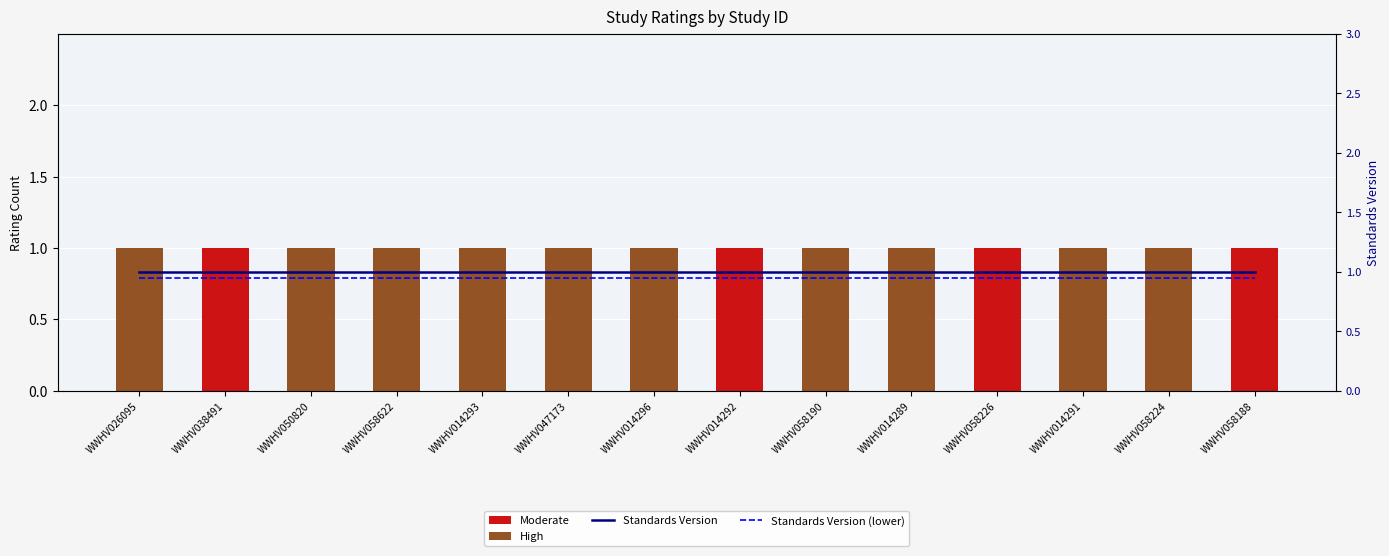

What is the label of the 5th bar from the left?

WWHV014293